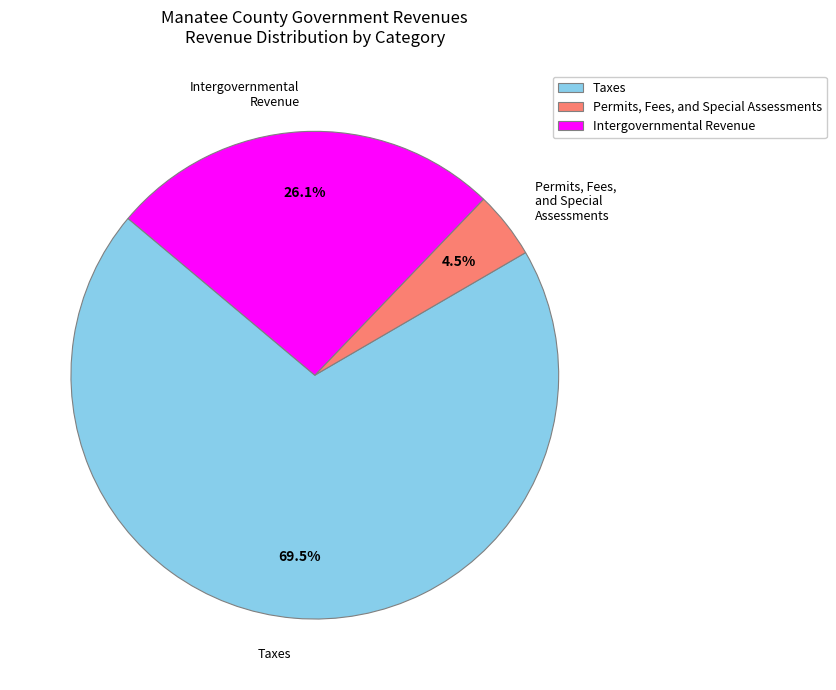

Rank the categories by value from lowest to highest.

Permits, Fees, and Special Assessments, Intergovernmental Revenue, Taxes